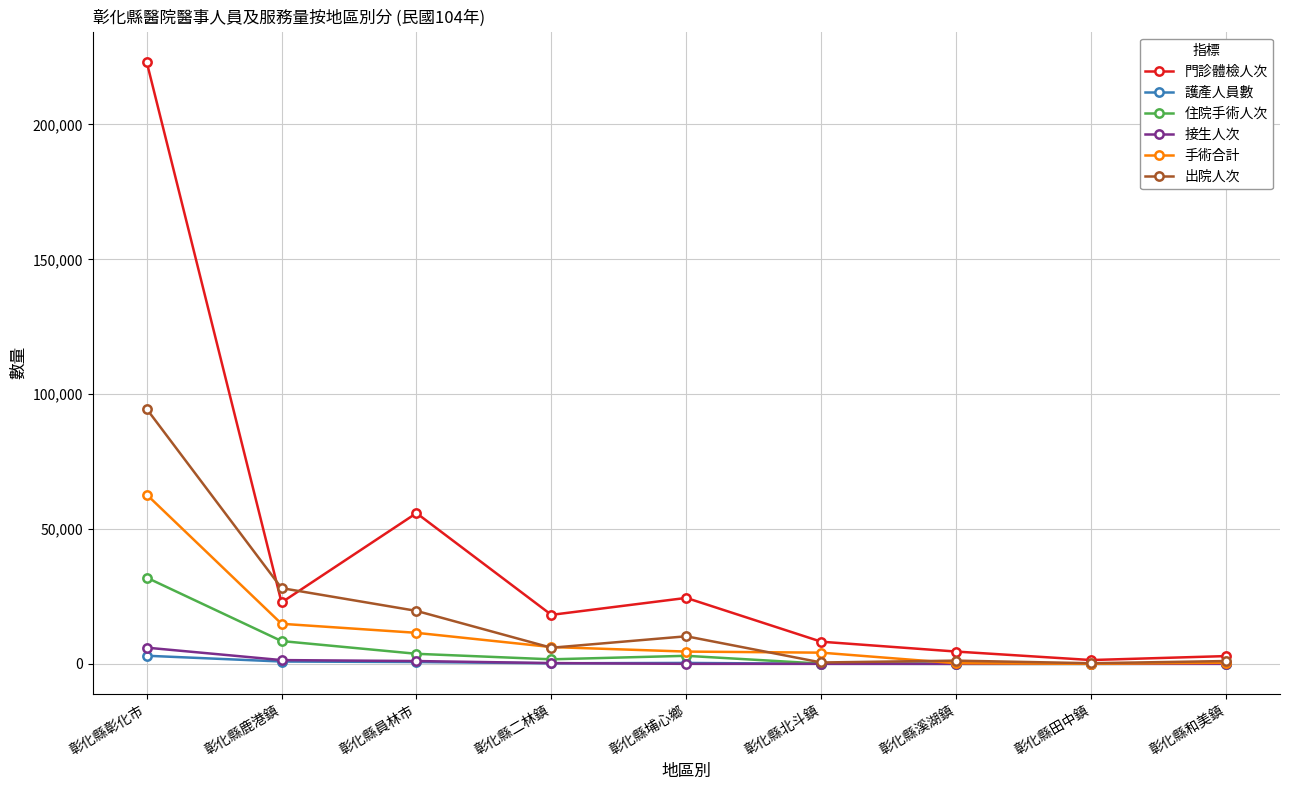

What is the difference between the maximum and second lowest values in the 住院手術人次 series?

31979